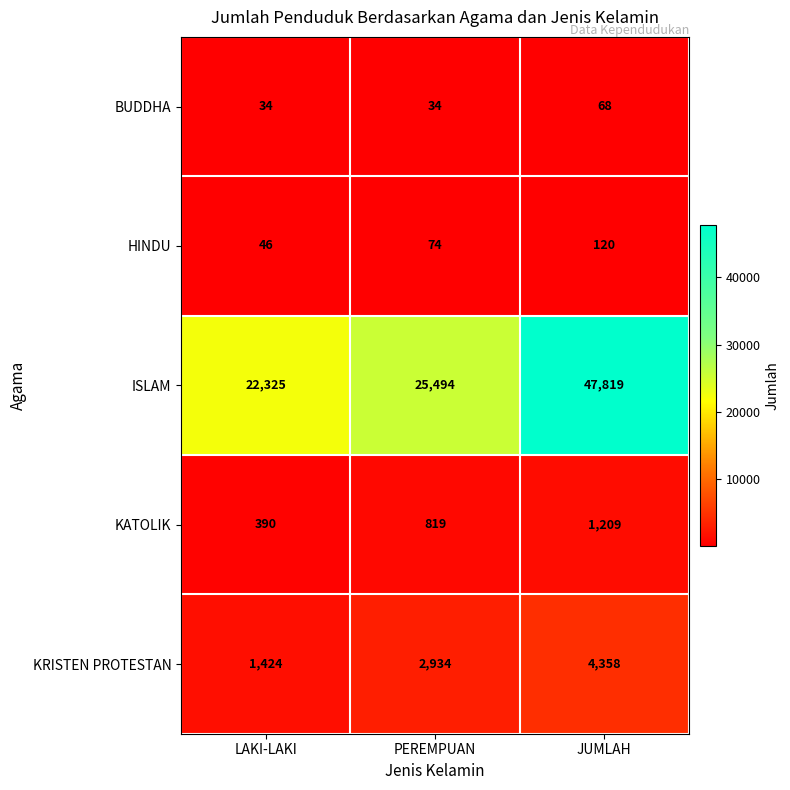

Where is KATOLIK nearest to the value 799?

PEREMPUAN